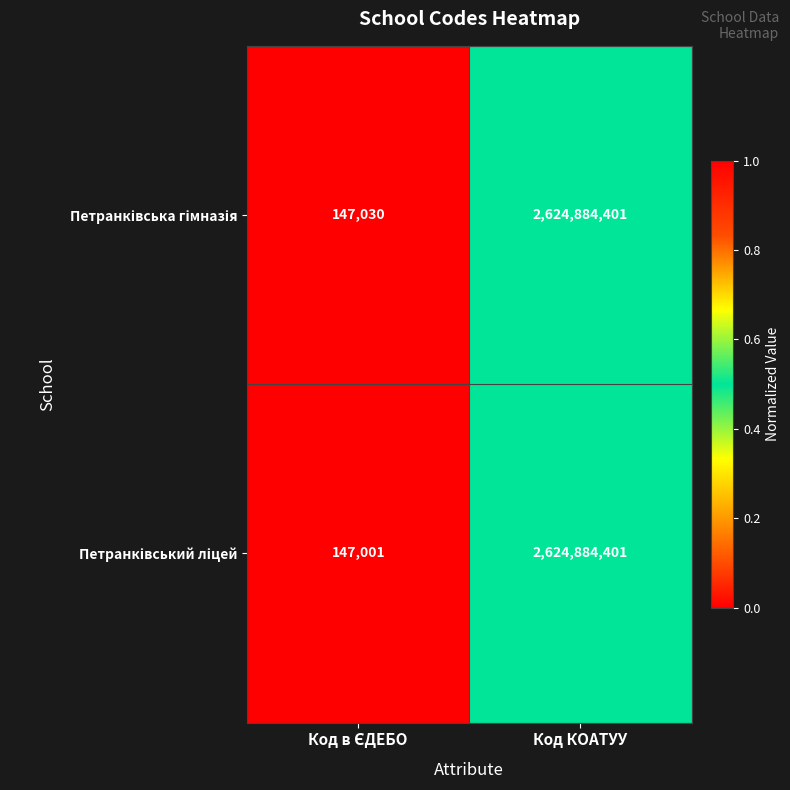

At which category does the chart reach its peak across all series?

Код КОАТУУ